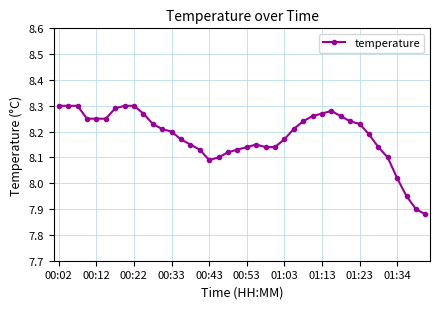

How many lines are shown in the chart?

1